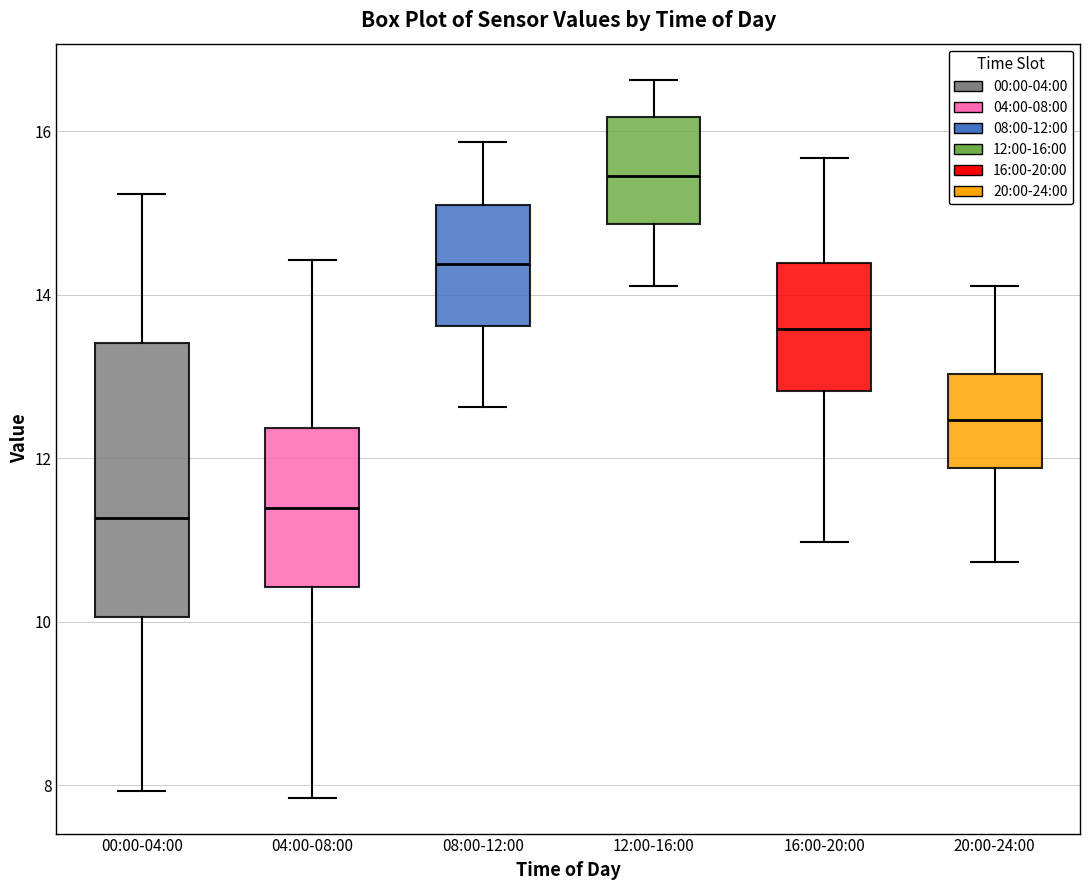

Comparing the boxes themselves (not the whiskers), which one is the tallest?

00:00-04:00